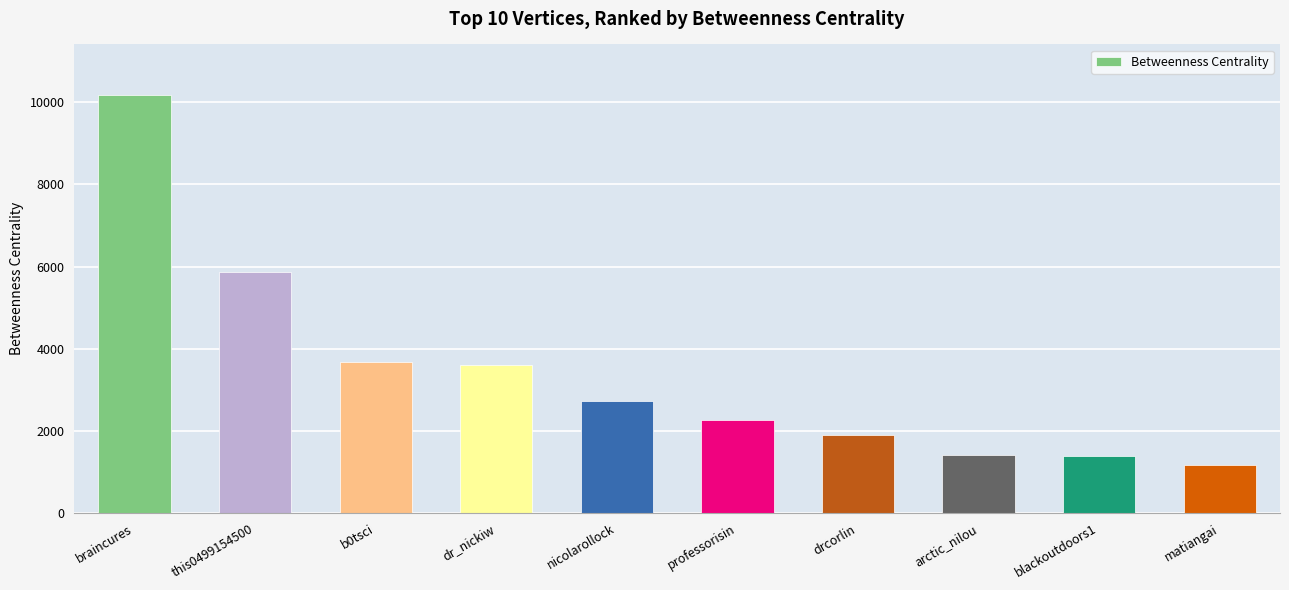

At which label does the data first exceed 2728?

braincures